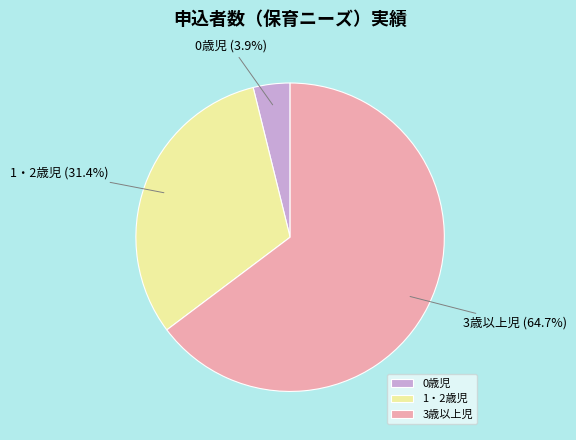

Is it true that 1・2歳児 is 43% of the pie?

False